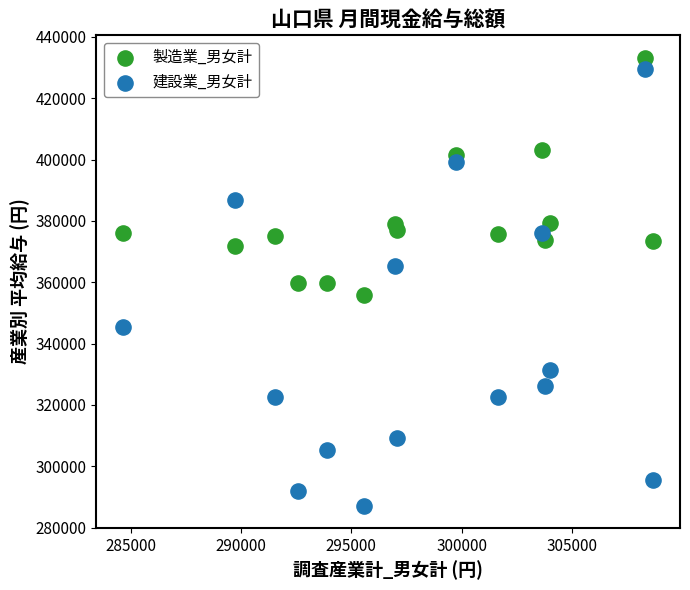

Which series has the widest spread of Y values?

建設業_男女計